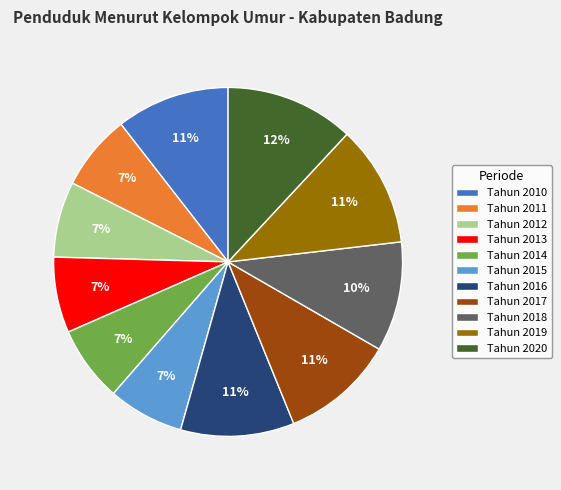

Do Tahun 2016 and Tahun 2018 together represent more than half of the pie?

No